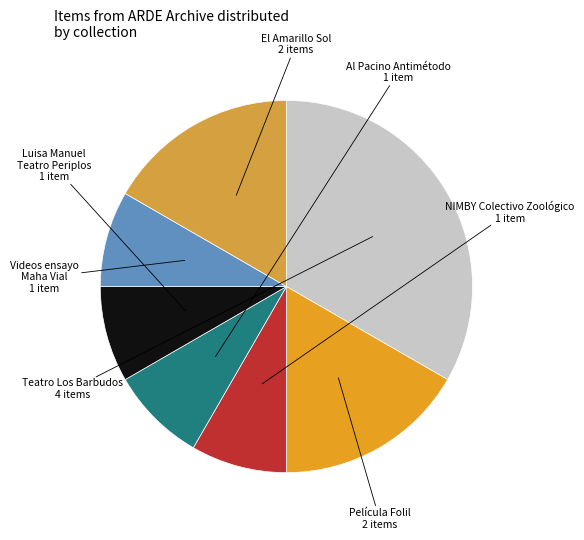

Count the number of slices in the pie.

7